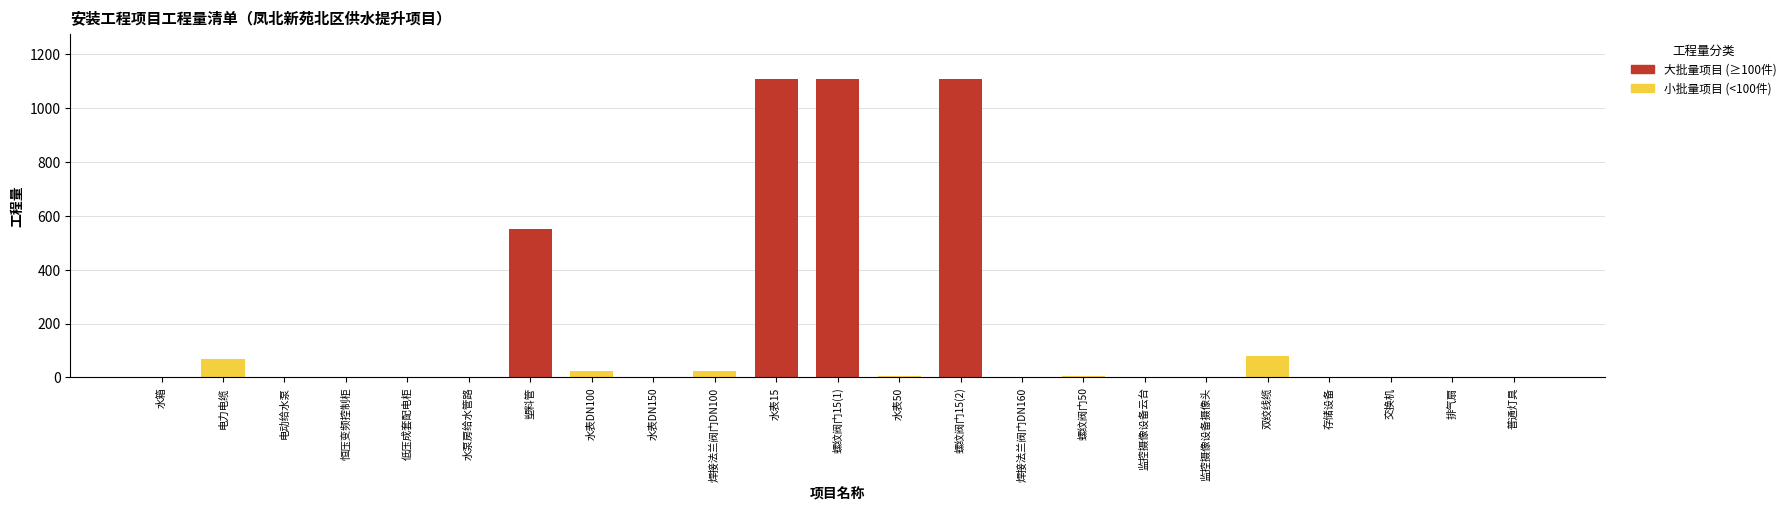

Rank the categories by value from lowest to highest.

水箱, 恒压变频控制柜, 低压成套配电柜, 水泵房给水管路, 监控摄像设备云台, 交换机, 排气扇, 水表DN150, 焊接法兰阀门DN160, 存储设备, 普通灯具, 电动给水泵, 监控摄像设备摄像头, 水表50, 螺纹阀门50, 水表DN100, 焊接法兰阀门DN100, 电力电缆, 双绞线缆, 塑料管, 水表15, 螺纹阀门15(1), 螺纹阀门15(2)